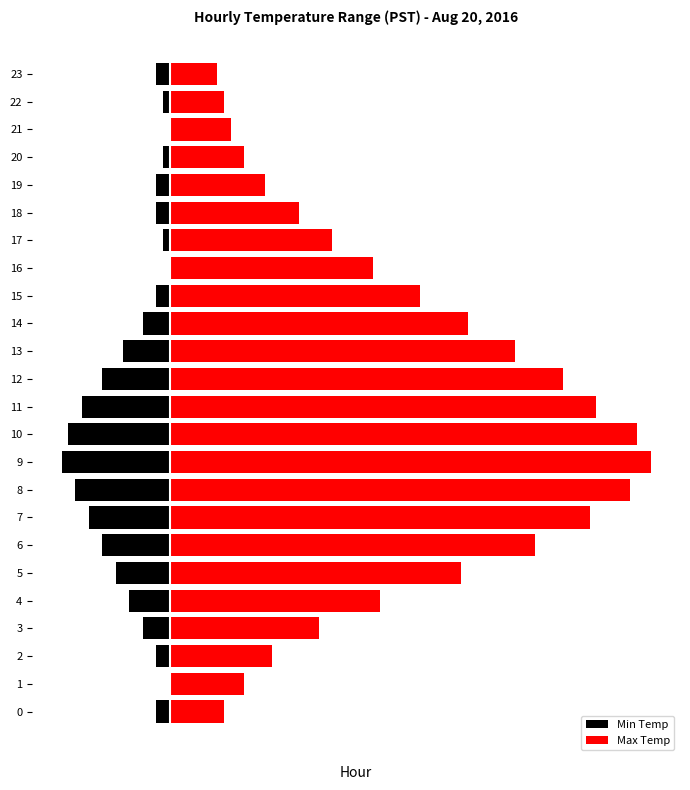

Reading left to right, list all the values displayed in this chart.

Min Temp: 0=-0.2	1=0.0	2=-0.2	3=-0.4	4=-0.6	5=-0.8	6=-1.0	7=-1.2	8=-1.4	9=-1.6	10=-1.5	11=-1.3	12=-1.0	13=-0.7	14=-0.4	15=-0.2	16=0.0	17=-0.1	18=-0.2	19=-0.2	20=-0.1	21=0.0	22=-0.1	23=-0.2
Max Temp: 0=0.8	1=1.1	2=1.5	3=2.2	4=3.1	5=4.3	6=5.4	7=6.2	8=6.8	9=7.1	10=6.9	11=6.3	12=5.8	13=5.1	14=4.4	15=3.7	16=3.0	17=2.4	18=1.9	19=1.4	20=1.1	21=0.9	22=0.8	23=0.7